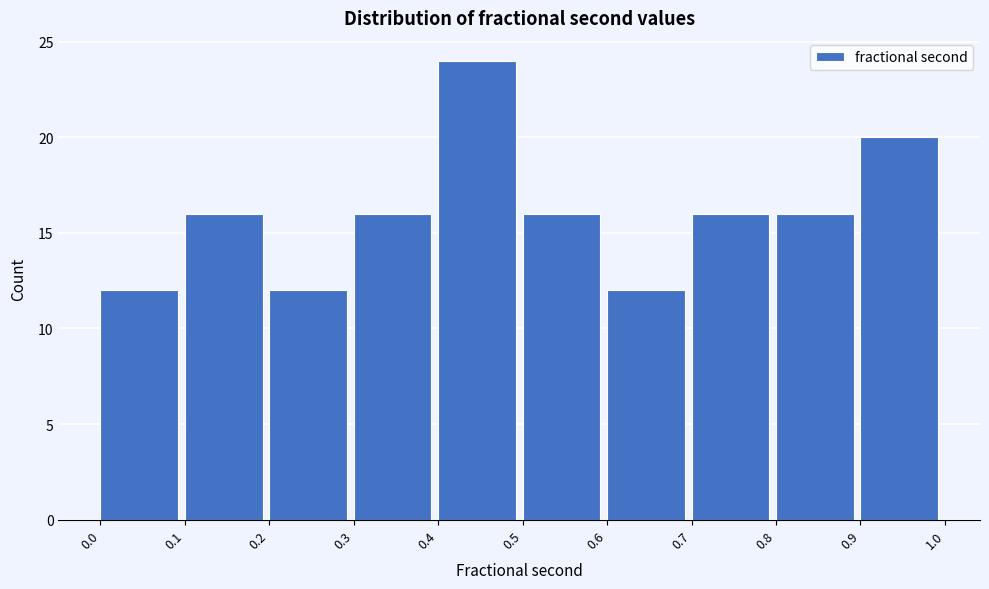

Reading left to right, transcribe this chart: for each bar, give the range it covers on the x-axis and its height. The values are not printed on the chart, so give them approximately, as read against the axis.

0.0 to 0.1: 12
0.1 to 0.2: 16
0.2 to 0.3: 12
0.3 to 0.4: 16
0.4 to 0.5: 24
0.5 to 0.6: 16
0.6 to 0.7: 12
0.7 to 0.8: 16
0.8 to 0.9: 16
0.9 to 1.0: 20